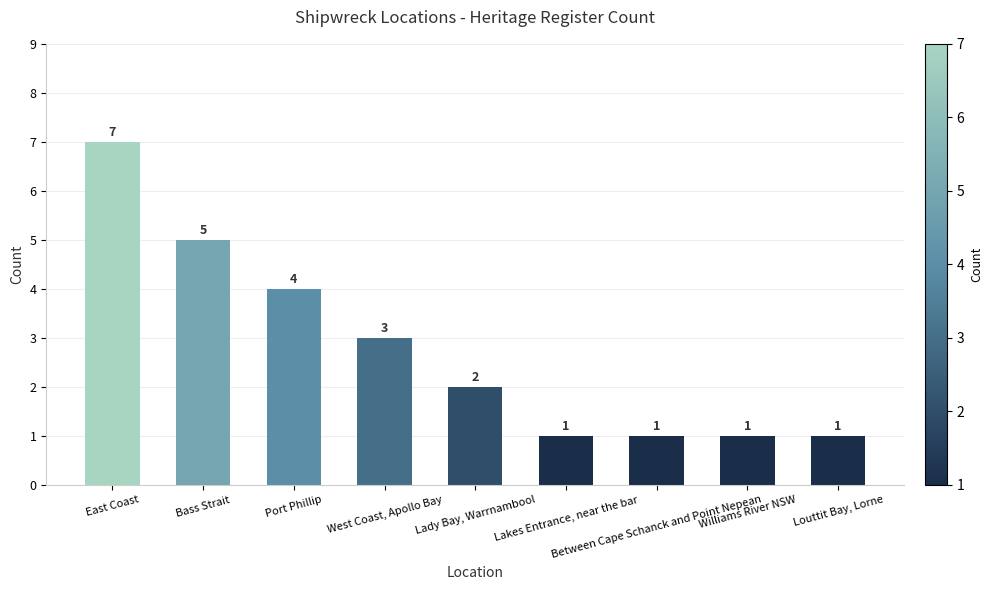

What is the change in value from Bass Strait to Williams River NSW?

-4